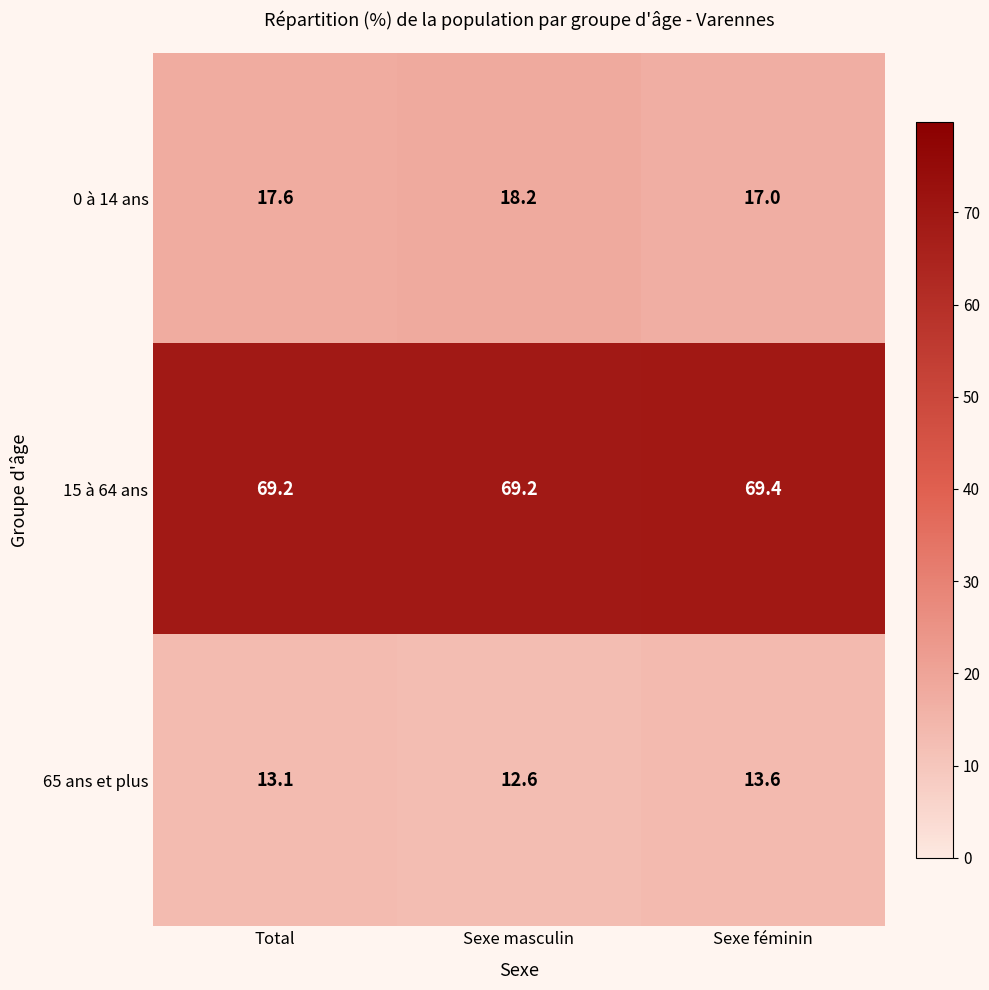

At which category does the chart reach its minimum across all series?

Sexe masculin